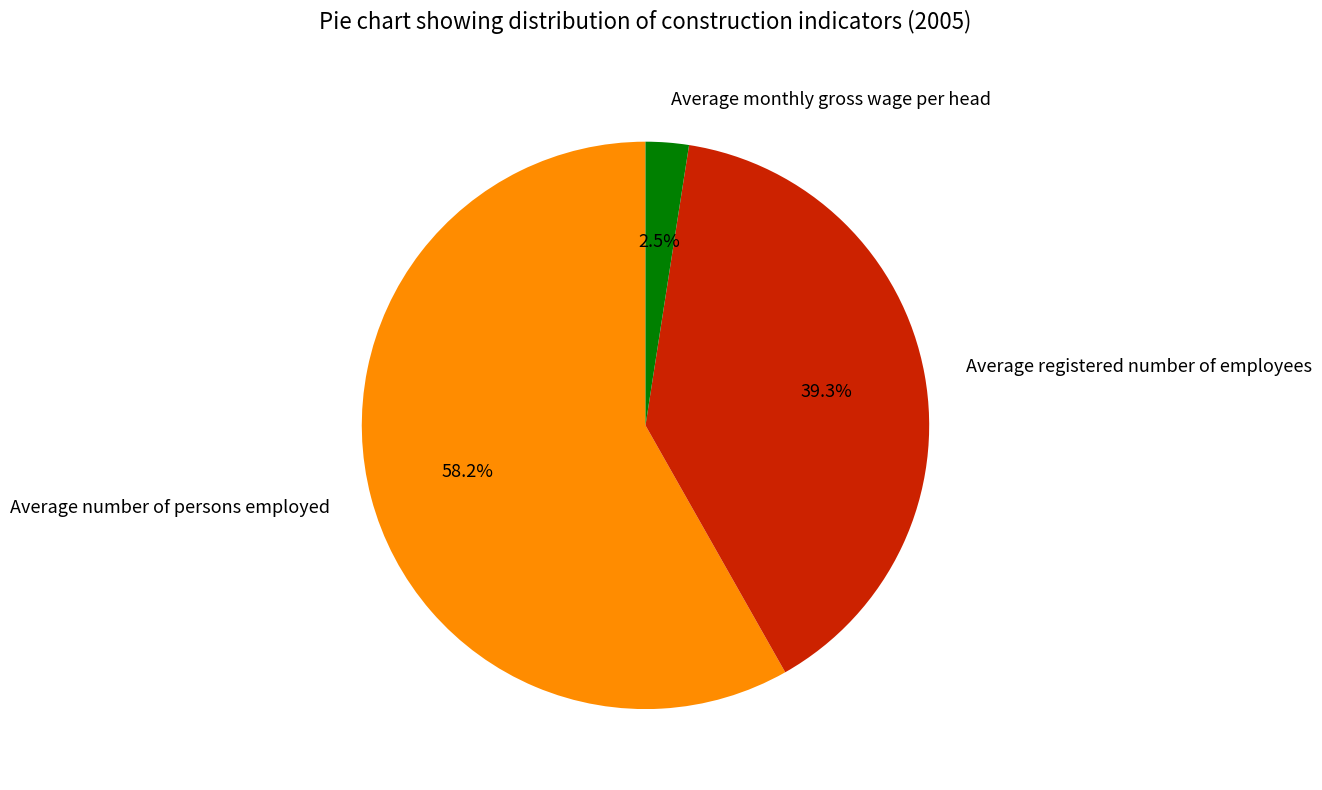

To the nearest percent, what is the difference between the largest and smallest slice percentages?

56%